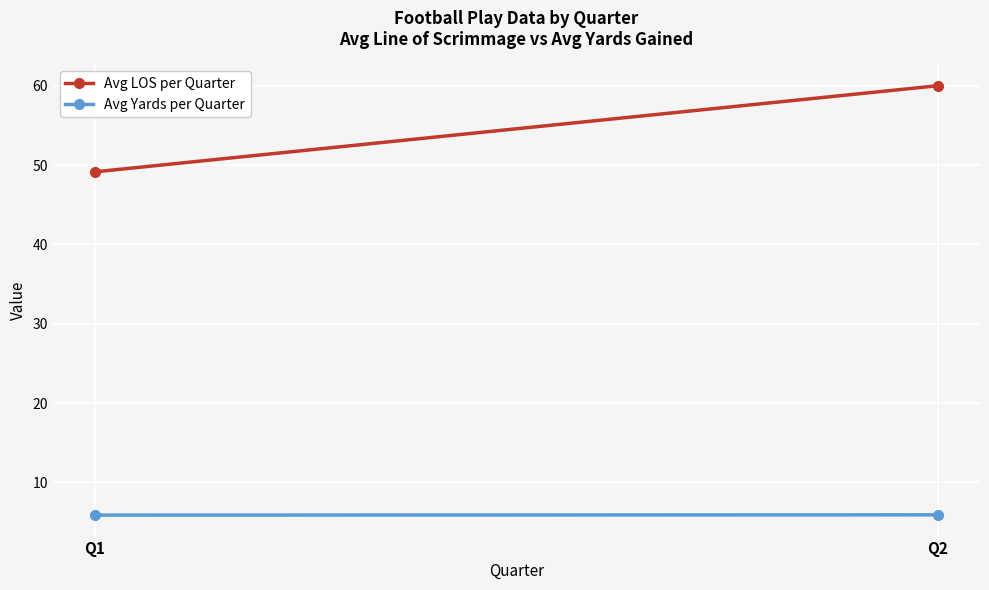

Rank the categories by Avg LOS per Quarter value from highest to lowest.

Q2, Q1